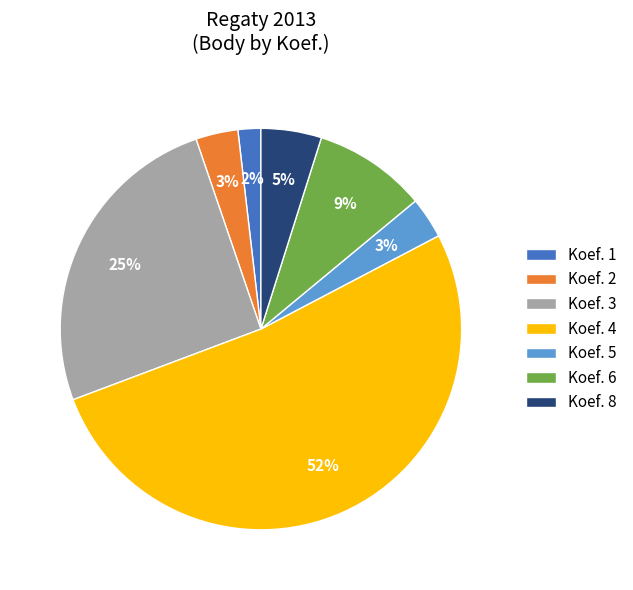

What is the smallest slice in the pie chart?

Koef. 1